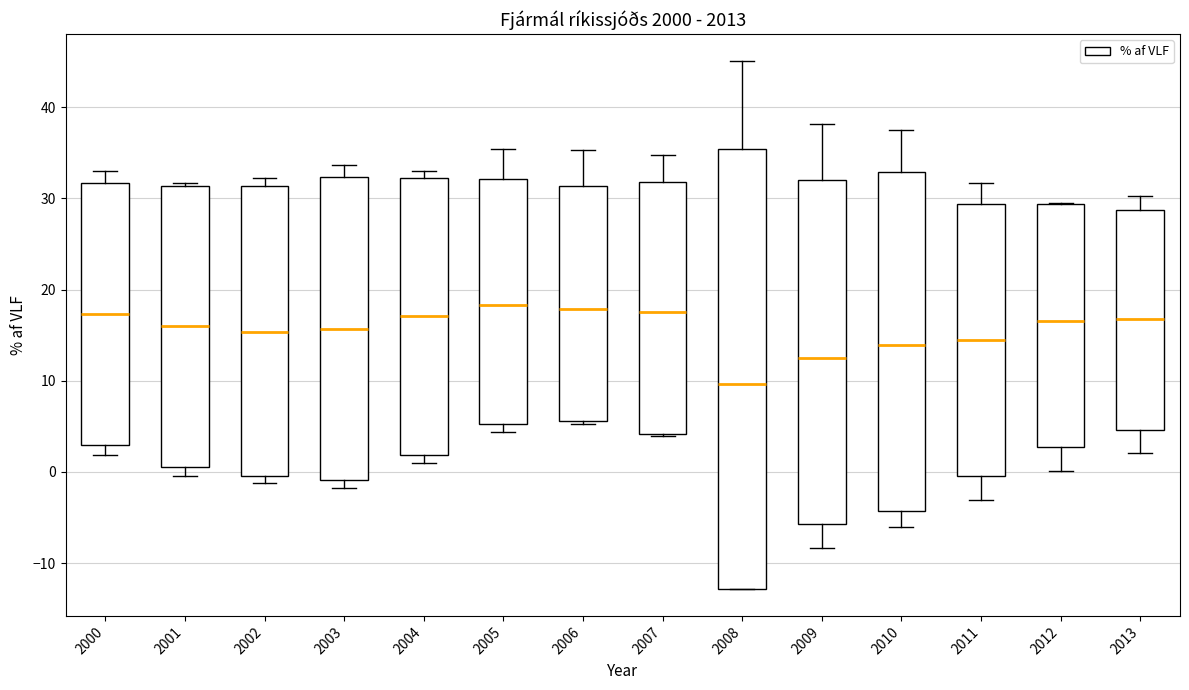

Reading left to right, transcribe this box plot: for each box, give where its median line is, the range the box spans, and where its two whiskers end, as read against the y-axis. The values are not printed on the chart, so give them approximately, as read against the axis.

2000: median 17, box 3 to 32, whiskers 2 to 33
2001: median 16, box 1 to 31, whiskers 0 to 32
2002: median 15, box 0 to 31, whiskers -1 to 32
2003: median 16, box -1 to 32, whiskers -2 to 34
2004: median 17, box 2 to 32, whiskers 1 to 33
2005: median 18, box 5 to 32, whiskers 4 to 35
2006: median 18, box 6 to 31, whiskers 5 to 35
2007: median 18, box 4 to 32, whiskers 4 to 35
2008: median 10, box -13 to 35, whiskers -13 to 45
2009: median 13, box -6 to 32, whiskers -8 to 38
2010: median 14, box -4 to 33, whiskers -6 to 38
2011: median 15, box 0 to 29, whiskers -3 to 32
2012: median 17, box 3 to 29, whiskers 0 to 30
2013: median 17, box 5 to 29, whiskers 2 to 30